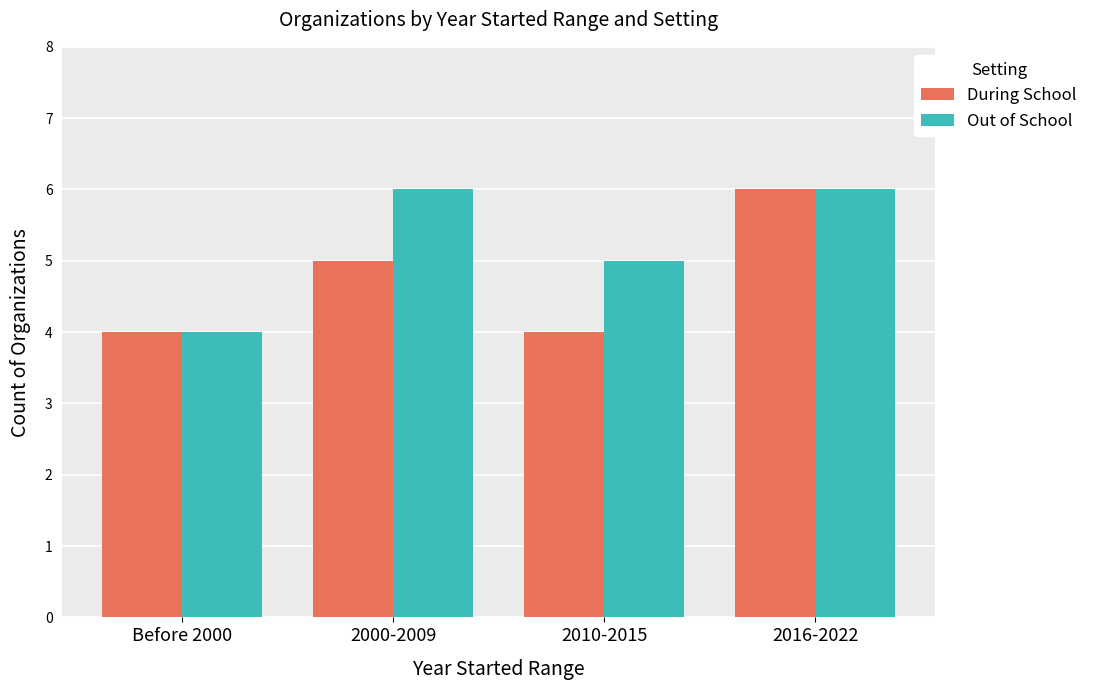

At which label does Out of School reach its minimum?

Before 2000